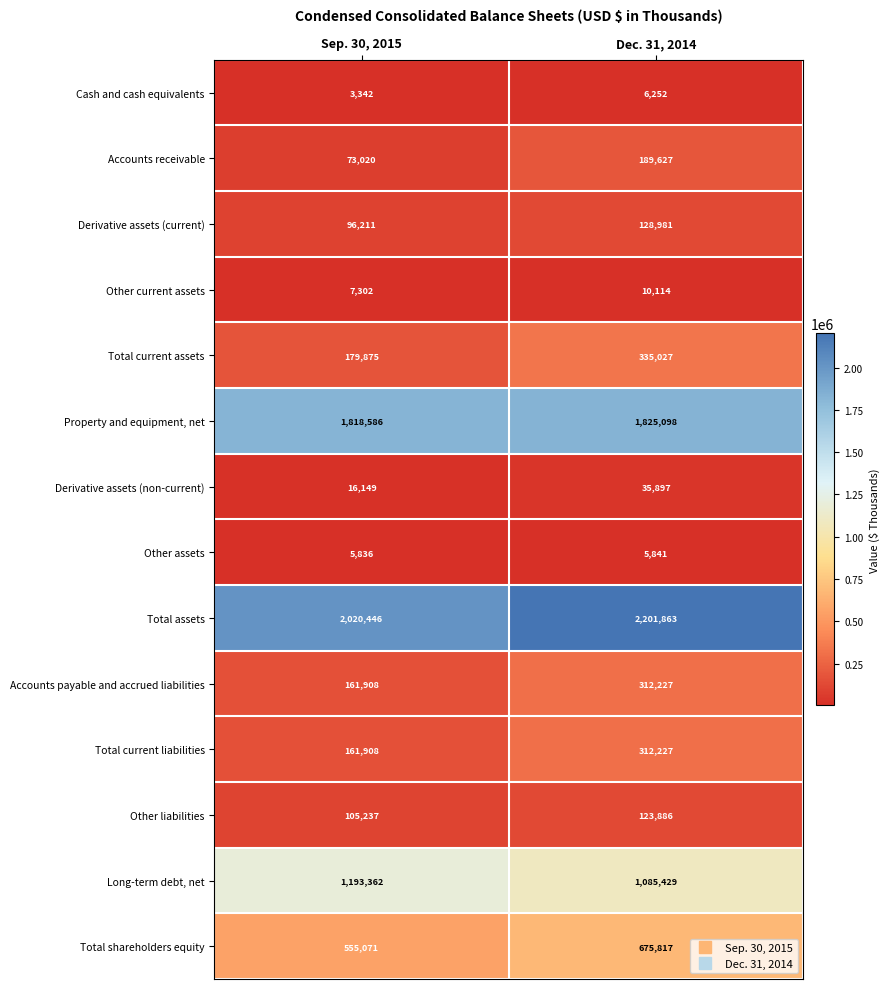

At which category is the sum across all series the highest?

Dec. 31, 2014